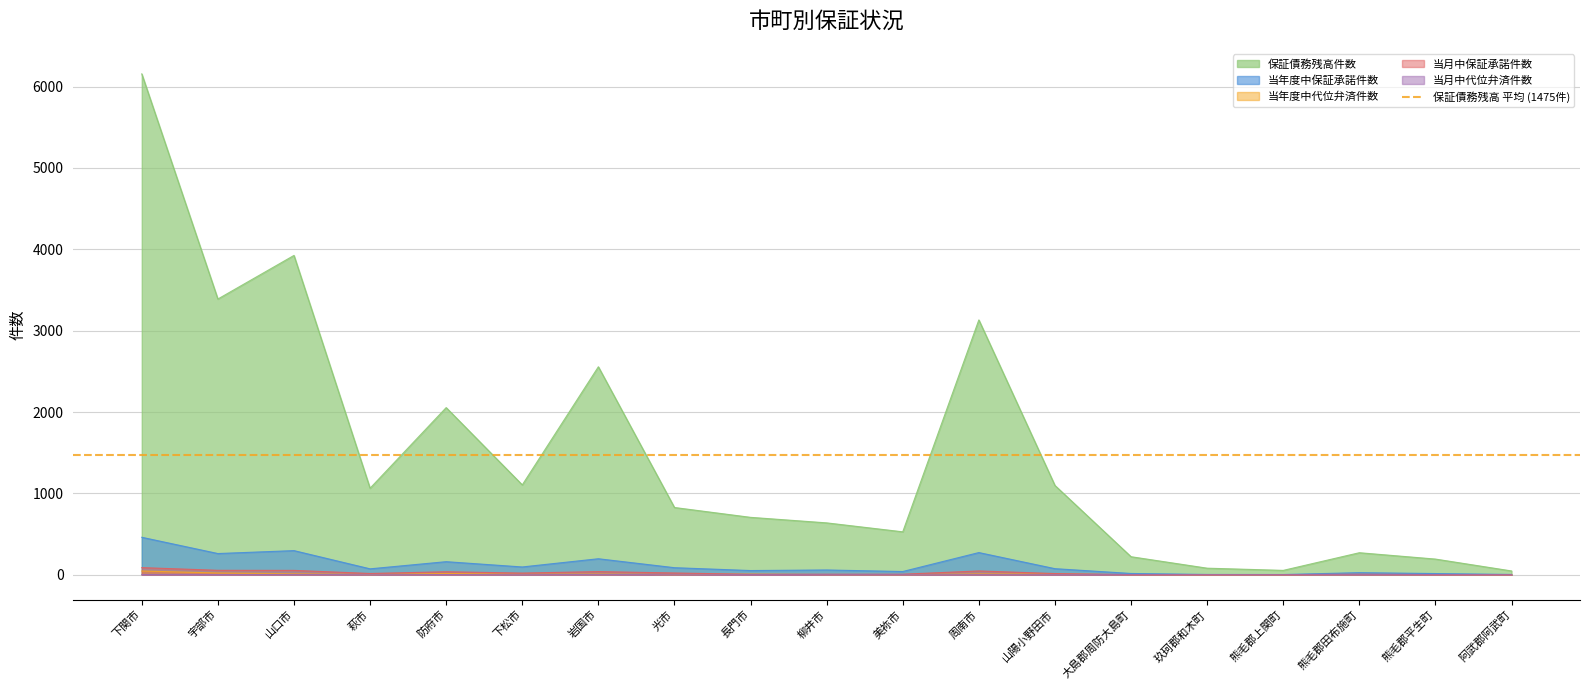

How many 当月中代位弁済件数 values are between 0 and 1?

17